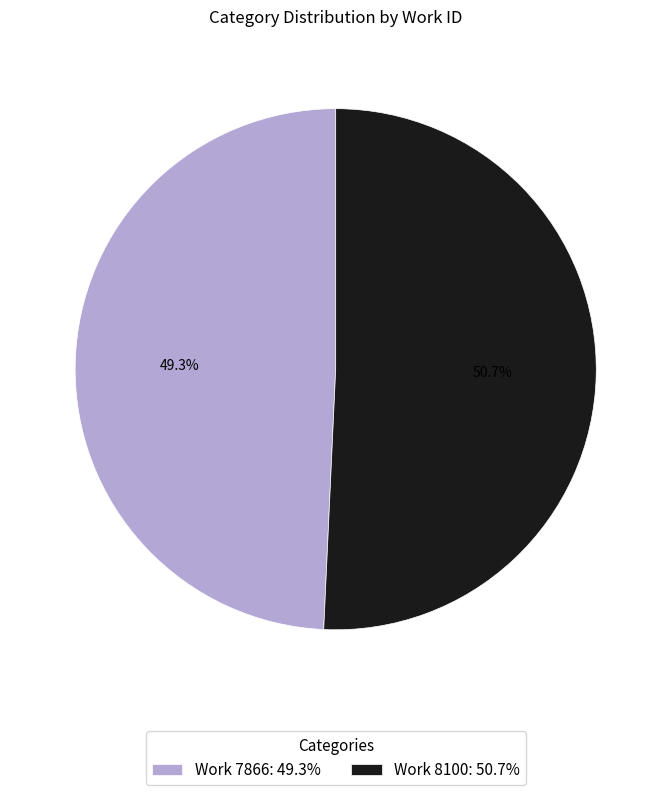

Combined, what portion of the pie is Work 7866 and Work 8100?

100.0%